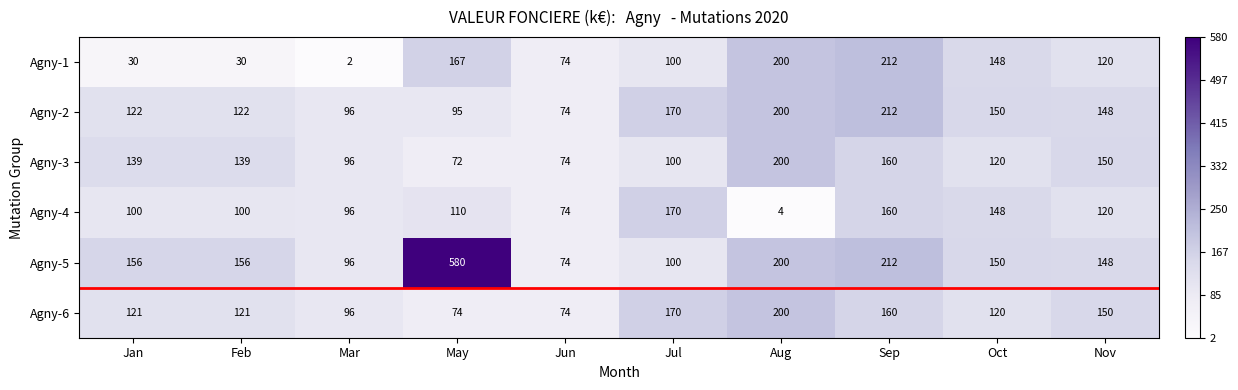

Which category has the lowest value across all series?

Mar